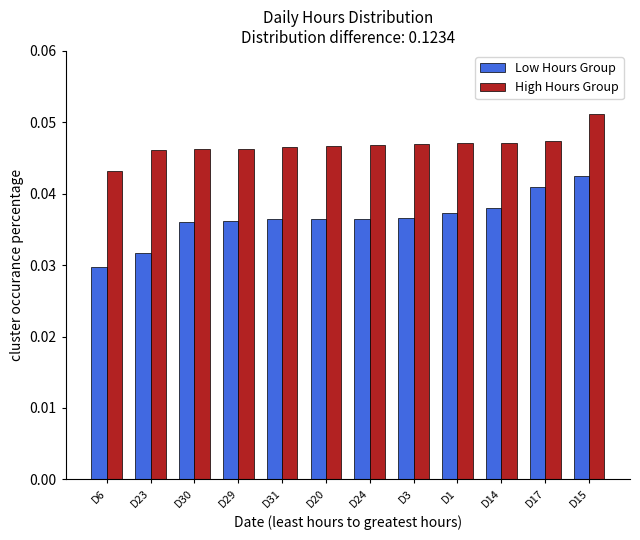

Are the bars horizontal?

No